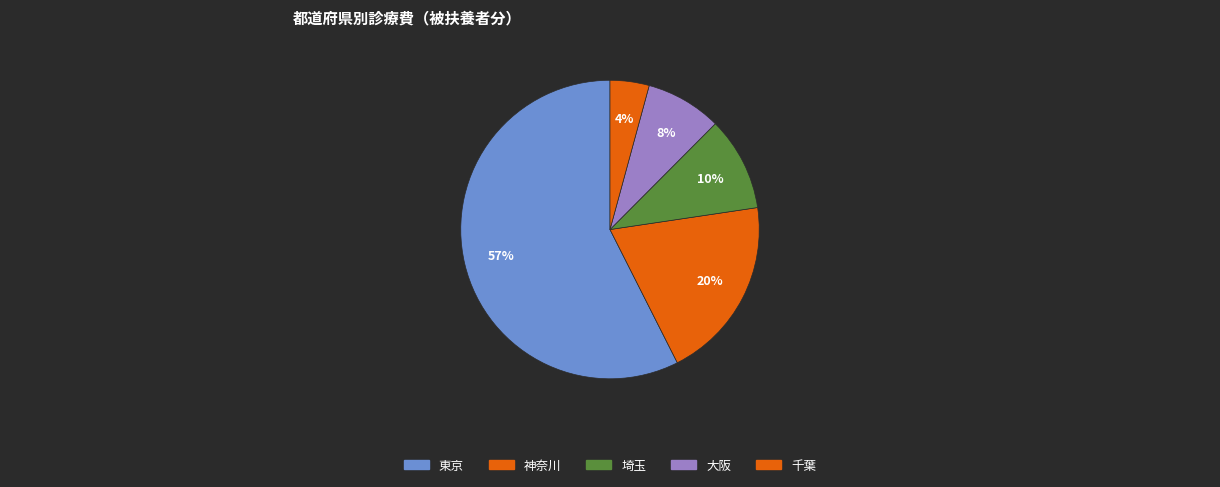

Which has a higher value, 神奈川 or 東京?

東京